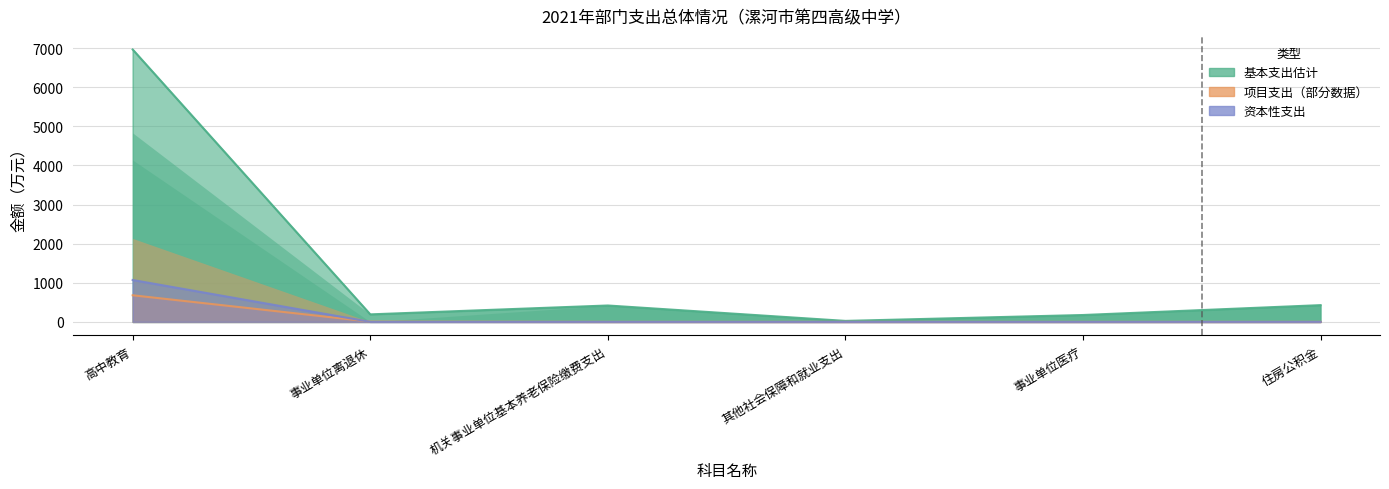

What is the sum of all 基本支出合计 values?

1070.8